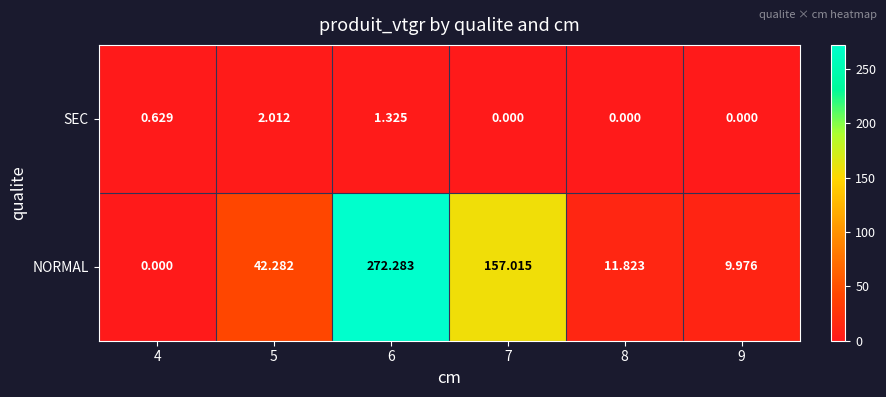

Which series changed the most between 5 and 7?

NORMAL